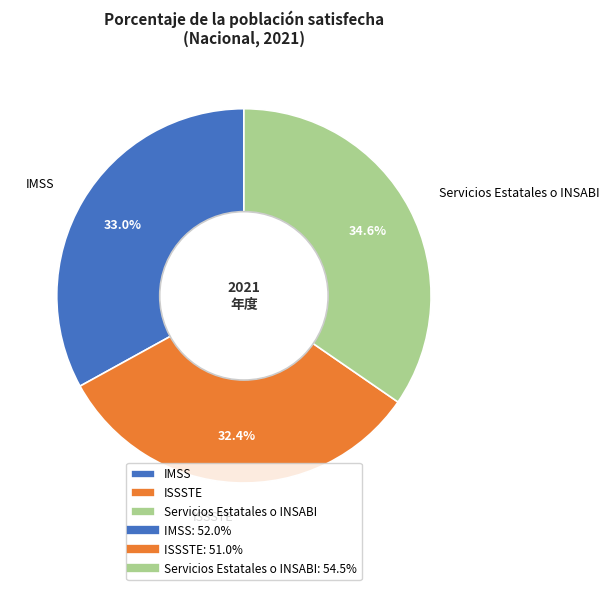

Count the number of slices in the pie.

3